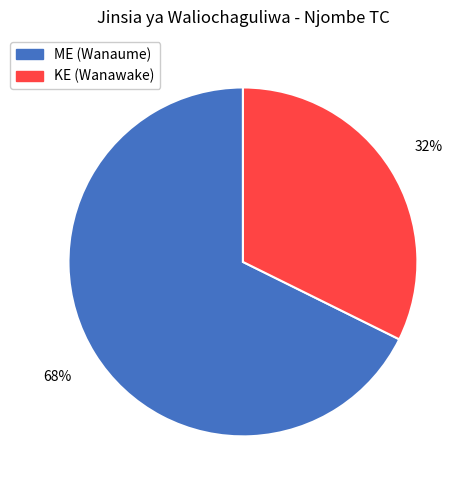

Which slice represents more than half of the pie?

ME